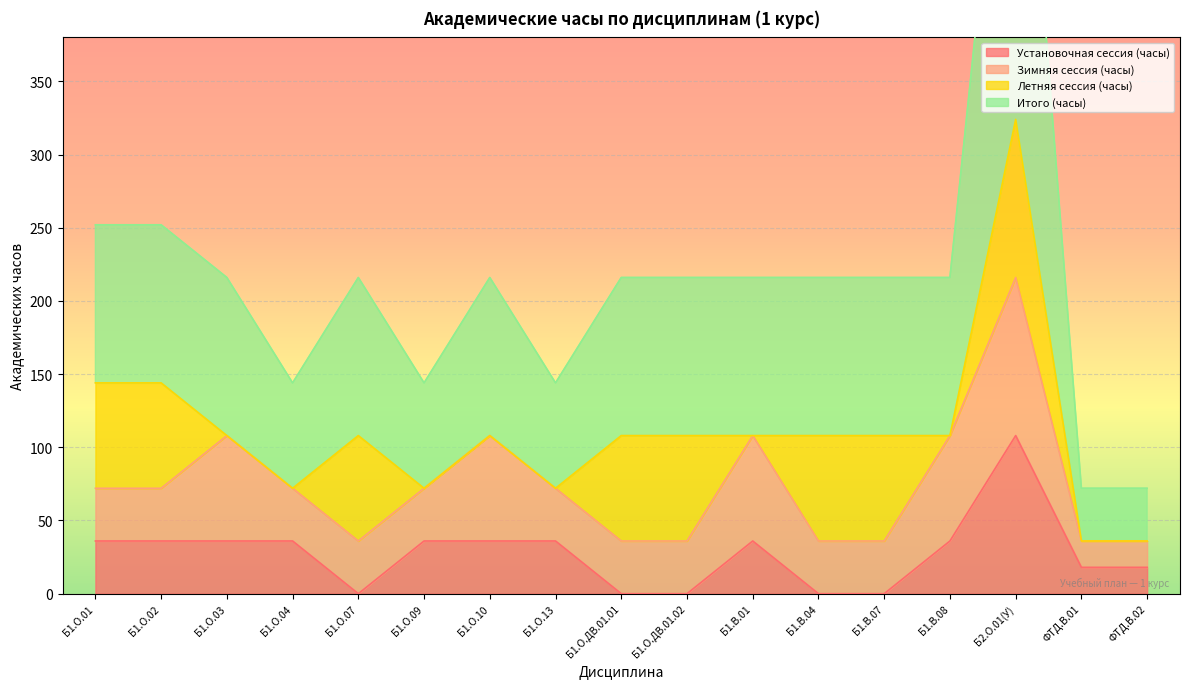

The value of Установочная сессия (часы) at Б1.О.01 is 36. True or false?

True